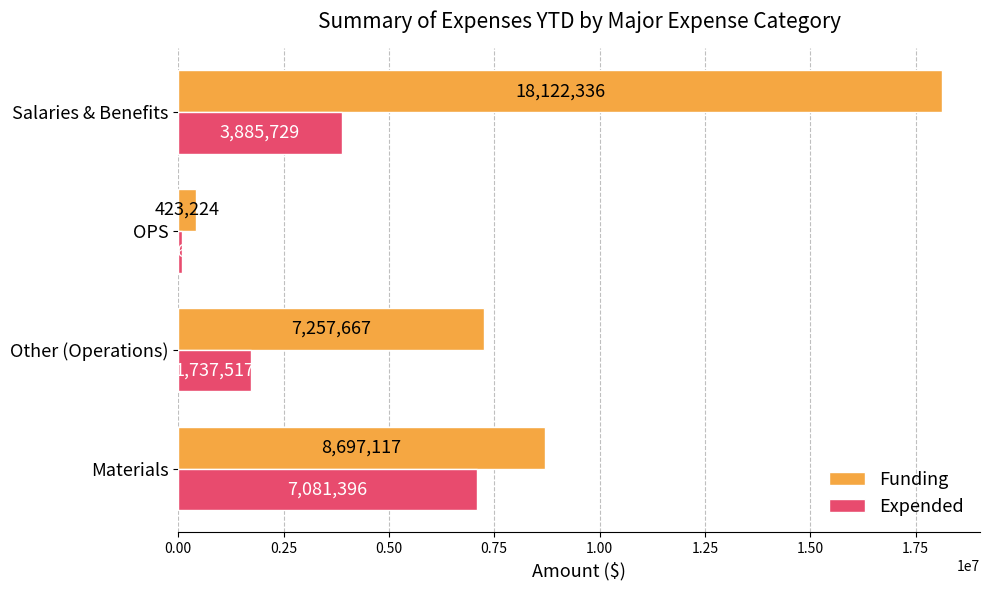

Which series has the widest spread of values?

Funding